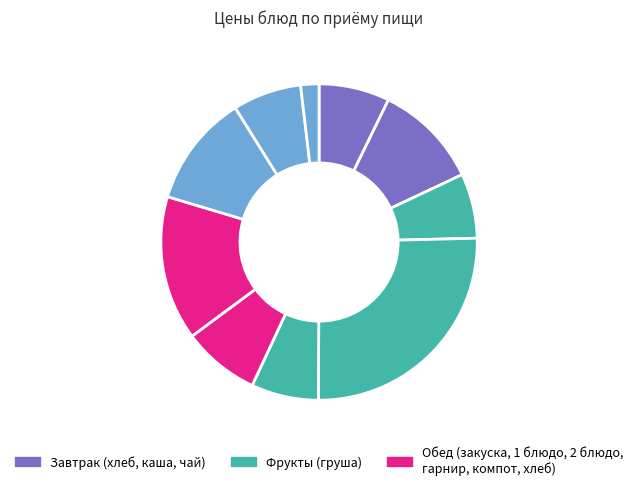

How many segments does this pie chart have?

10